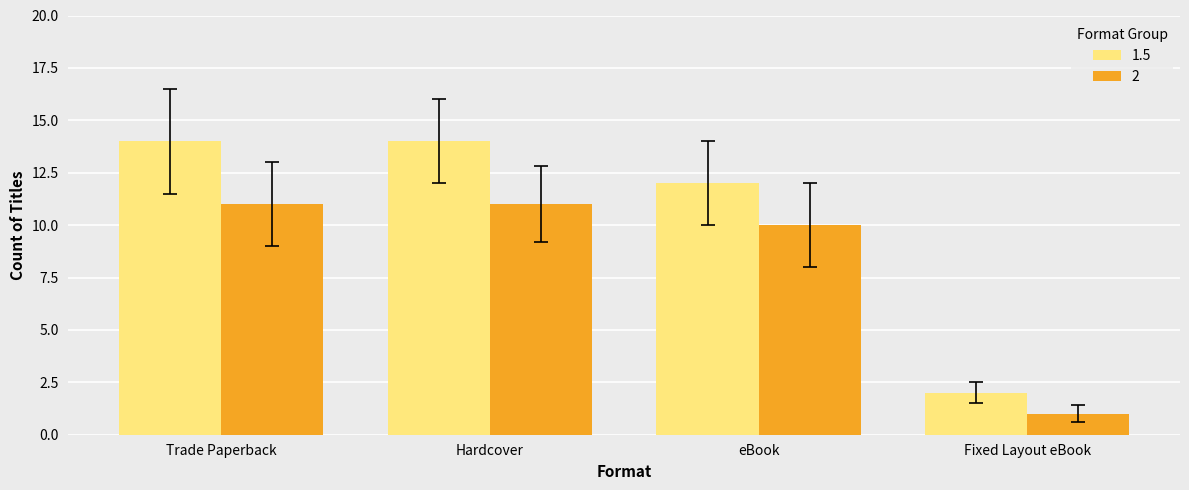

What is the minimum value shown in the chart?

1